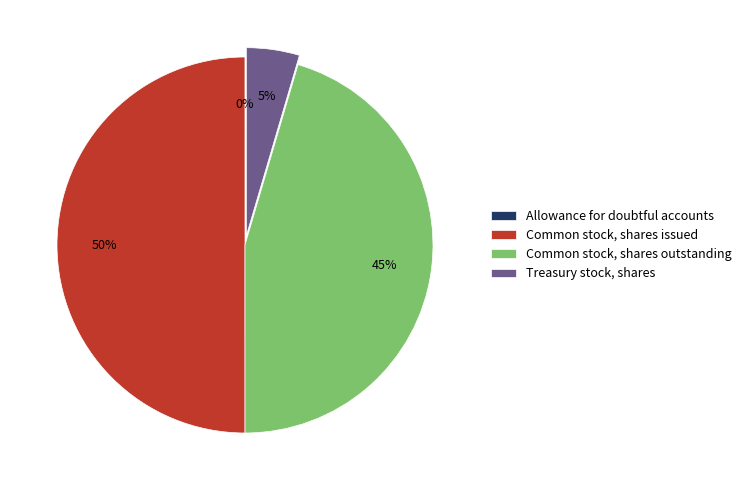

Is the sum of Common stock, shares outstanding and Common stock, shares issued greater than half?

Yes